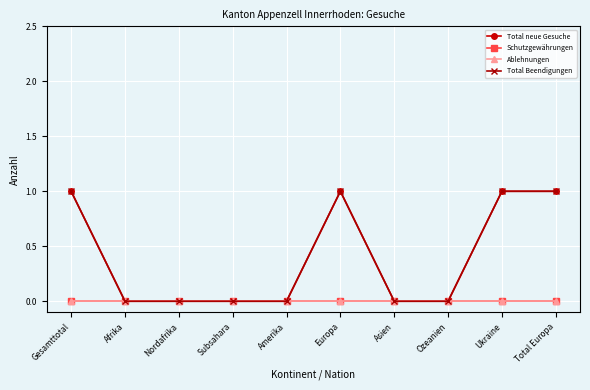

List the series in order of their peak value, lowest first.

Schutzgewährungen, Ablehnungen, Total neue Gesuche, Total Beendigungen